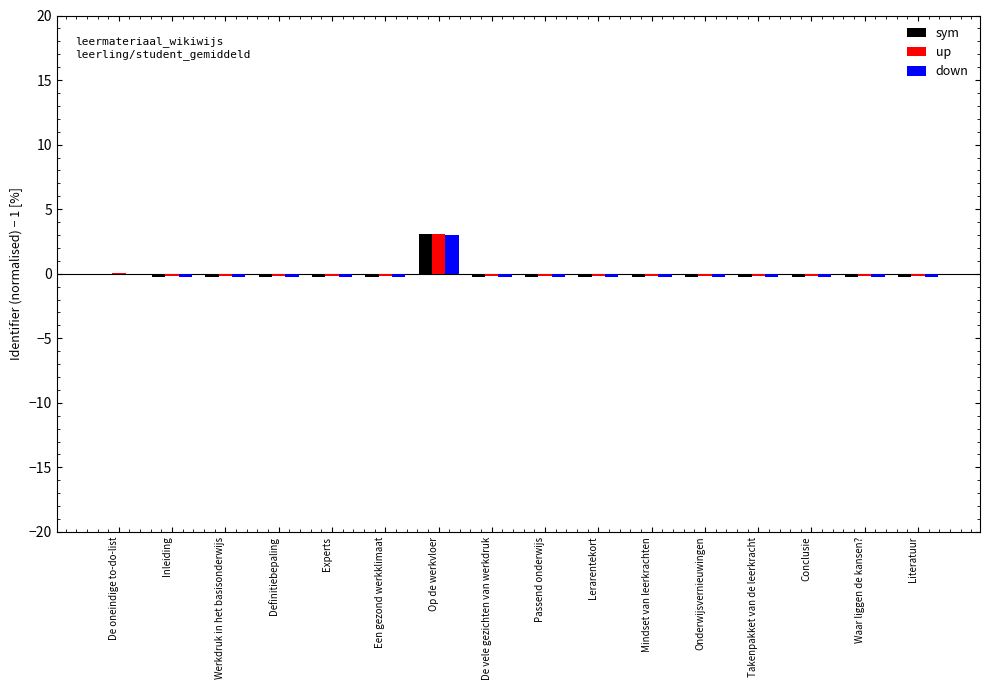

What is the maximum value shown in the chart?

3.1